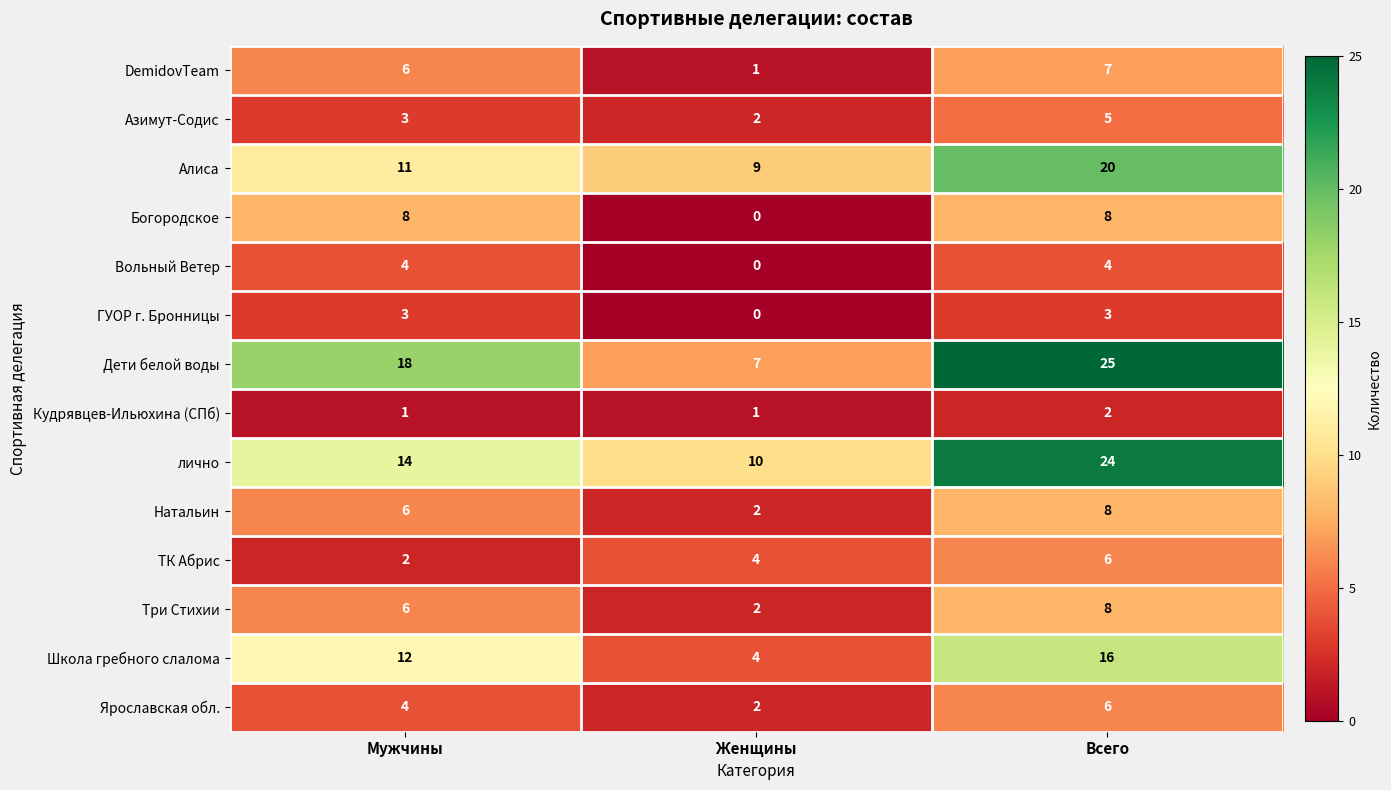

The value of Дети белой воды at Женщины is 2. True or false?

False